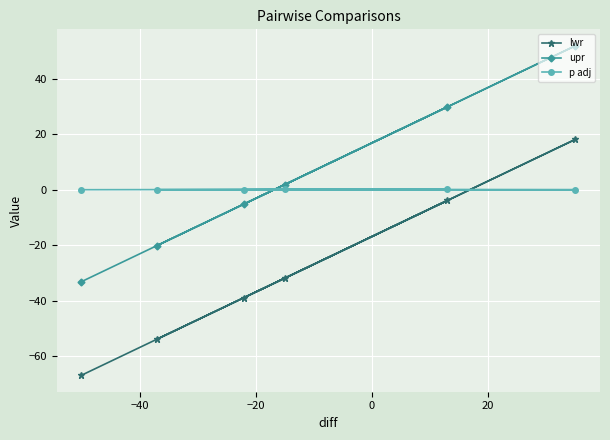

Which series has the widest spread of values?

upr